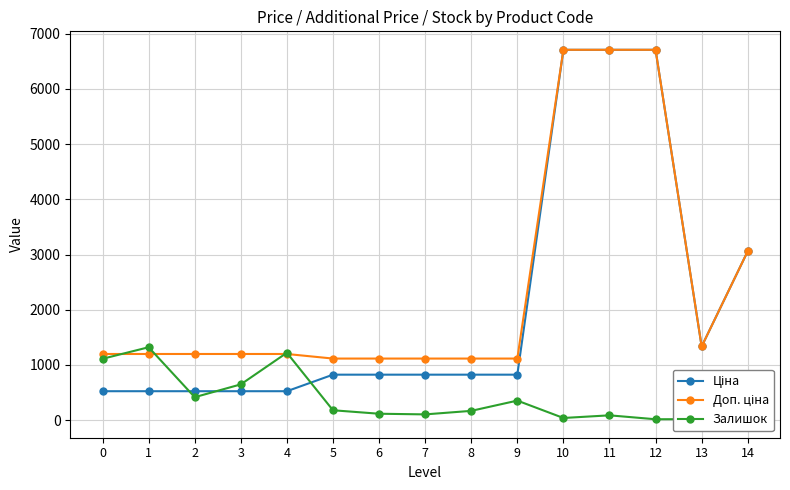

Is it true that Залишок equals 1110.0 at 0?

True